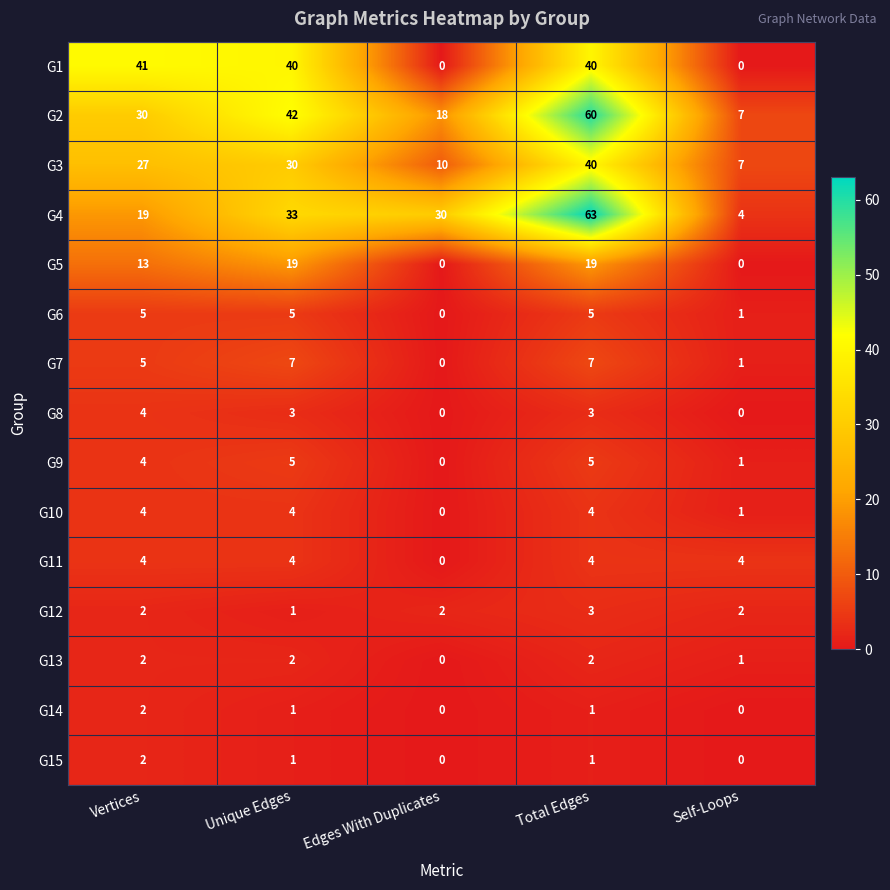

What is the spread (max minus min) of values at Unique Edges?

41